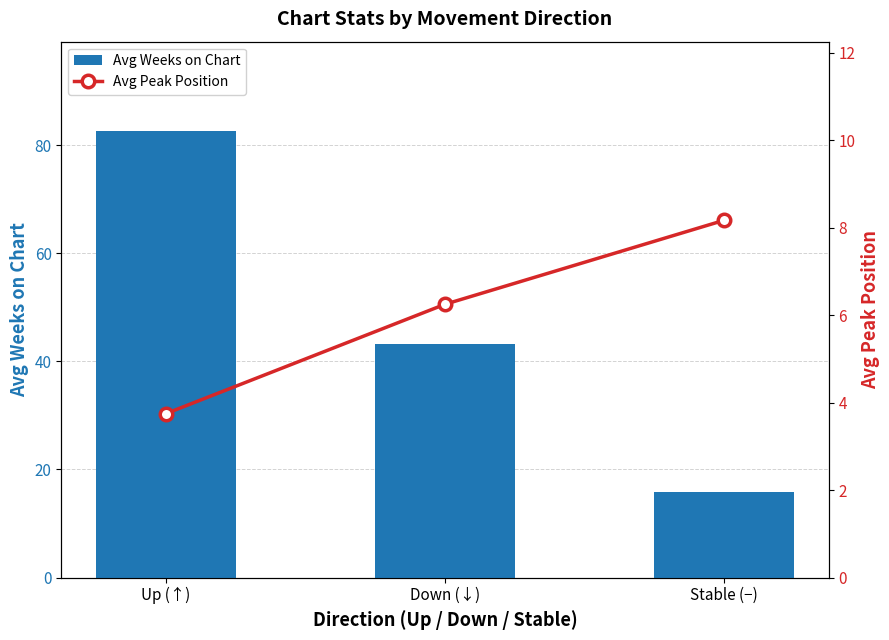

Which series has the largest total across all categories?

Avg Weeks on Chart